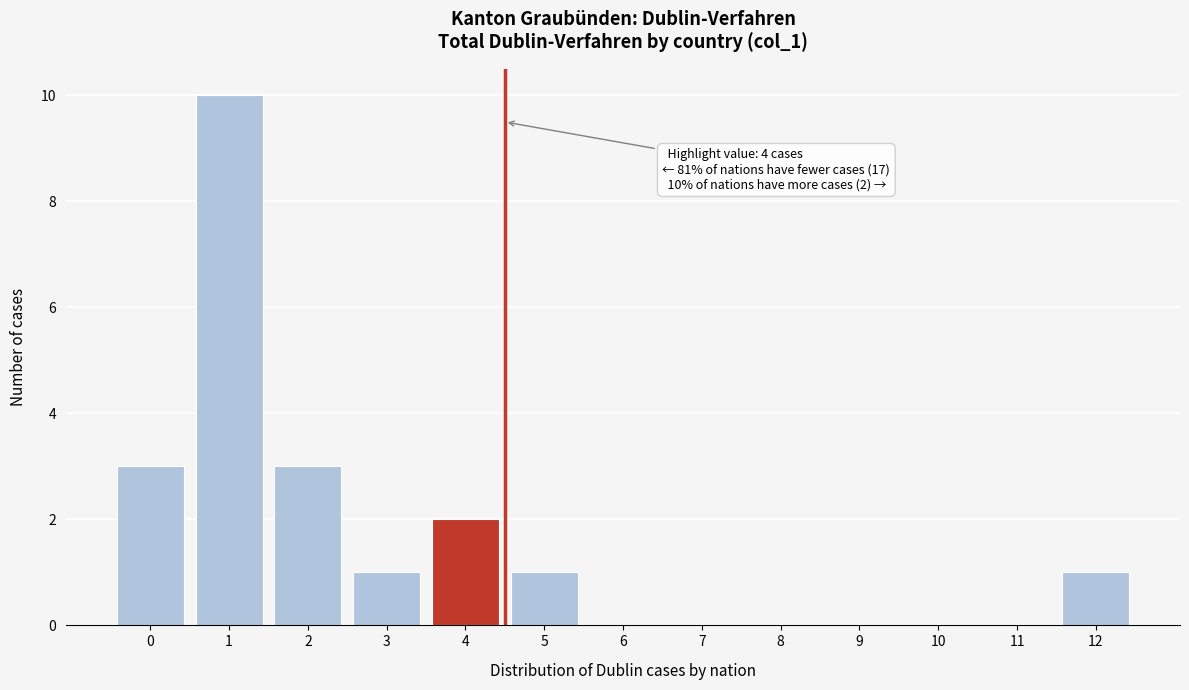

Reading left to right, list all the values displayed in this chart.

0=3	1=10	2=3	3=1	4=2	5=1	6=0	7=0	8=0	9=0	10=0	11=0	12=1